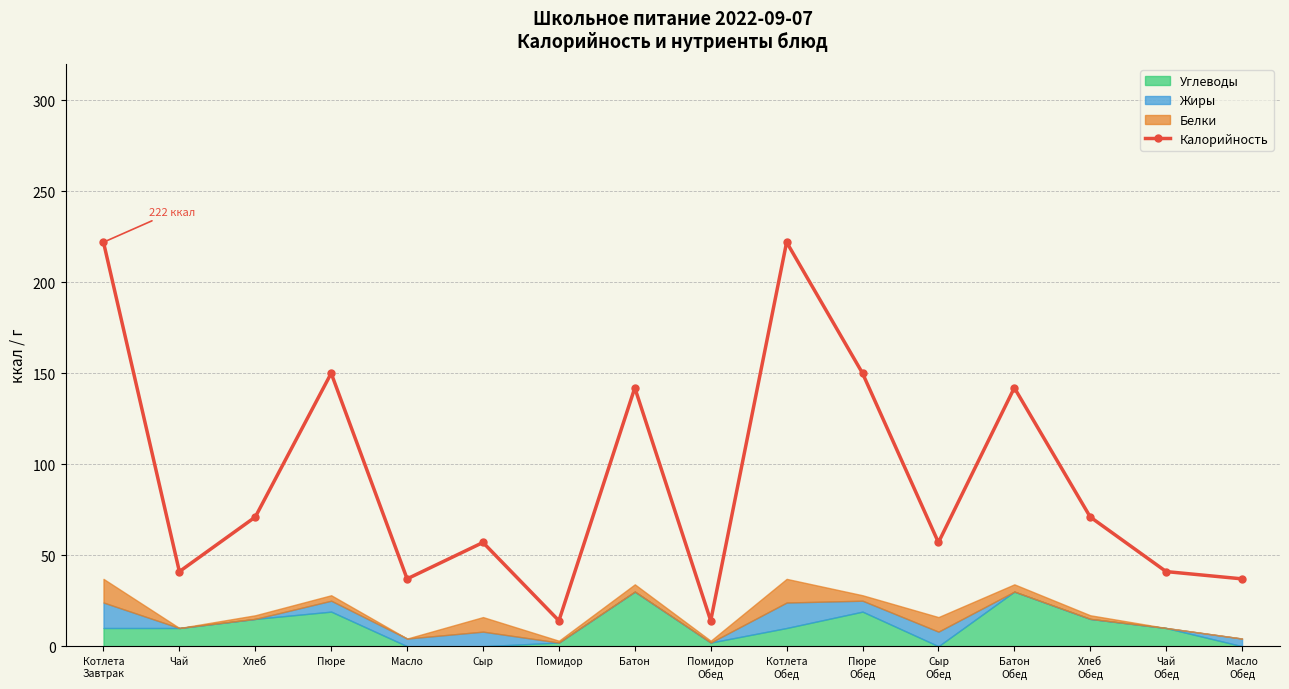

Which label corresponds to the largest value in the chart?

Котлета
Завтрак